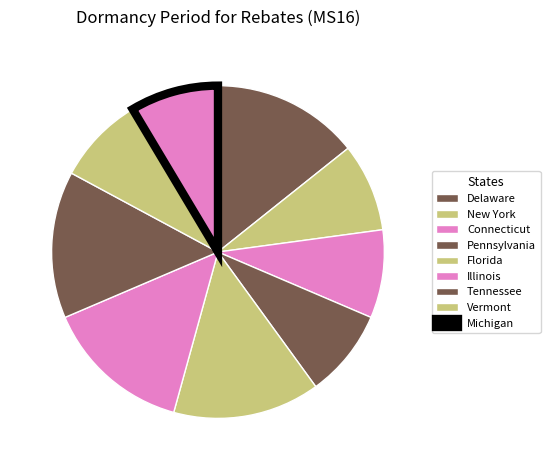

Approximately how many times larger is the value at Connecticut compared to Illinois?

0.6